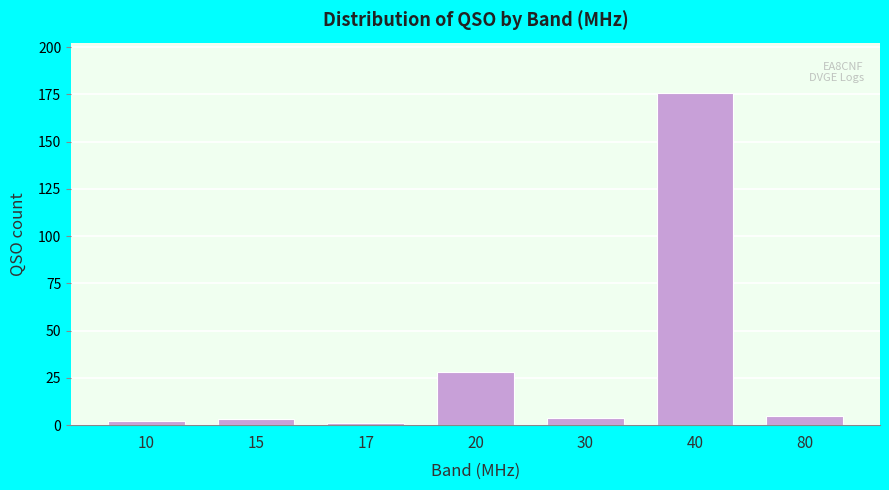

Reading left to right, list all the values displayed in this chart.

2	3	1	28	4	176	5